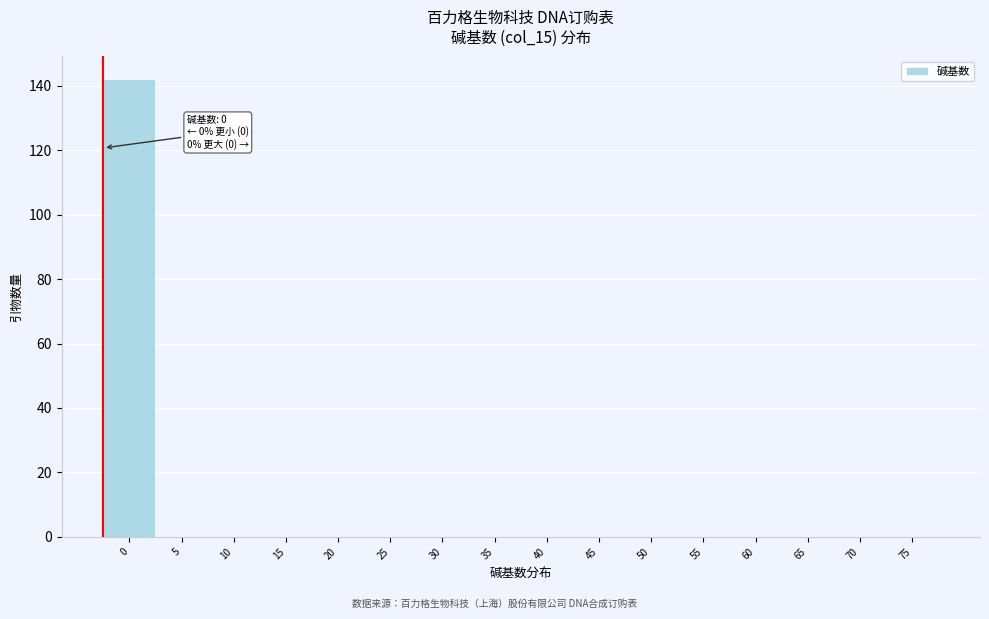

Reading left to right, extract all data points from this chart.

0=142	5=0	10=0	15=0	20=0	25=0	30=0	35=0	40=0	45=0	50=0	55=0	60=0	65=0	70=0	75=0